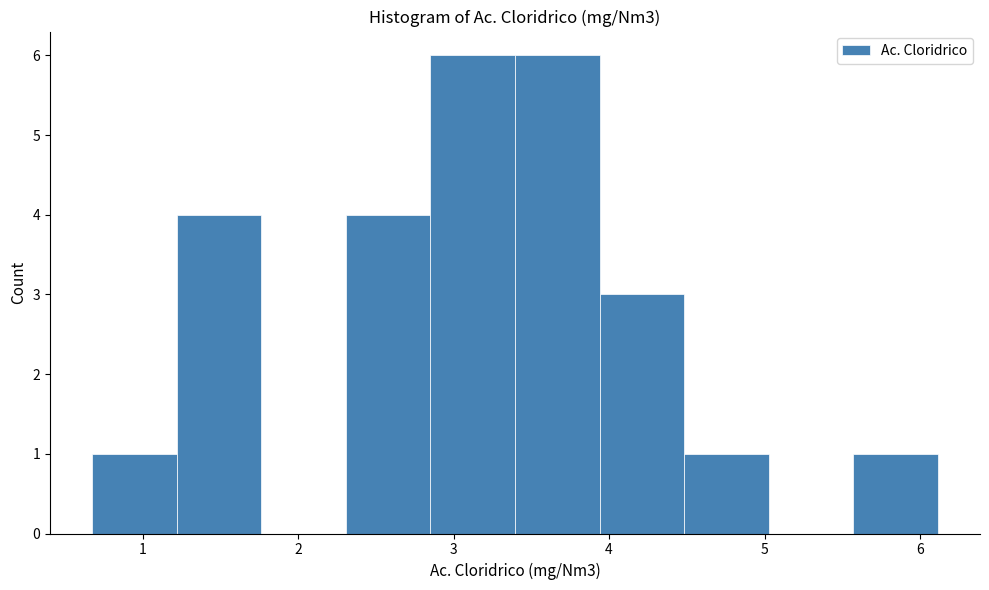

Reading left to right, list every bar in this chart as the range it spans on the x-axis followed by its height. Neither the bar edges nor the heights are printed on the chart, so give them approximately, as read against the axes.

0.7 to 1.2: 1
1.2 to 1.8: 4
1.8 to 2.3: 0
2.3 to 2.9: 4
2.9 to 3.4: 6
3.4 to 3.9: 6
3.9 to 4.5: 3
4.5 to 5.0: 1
5.0 to 5.6: 0
5.6 to 6.1: 1